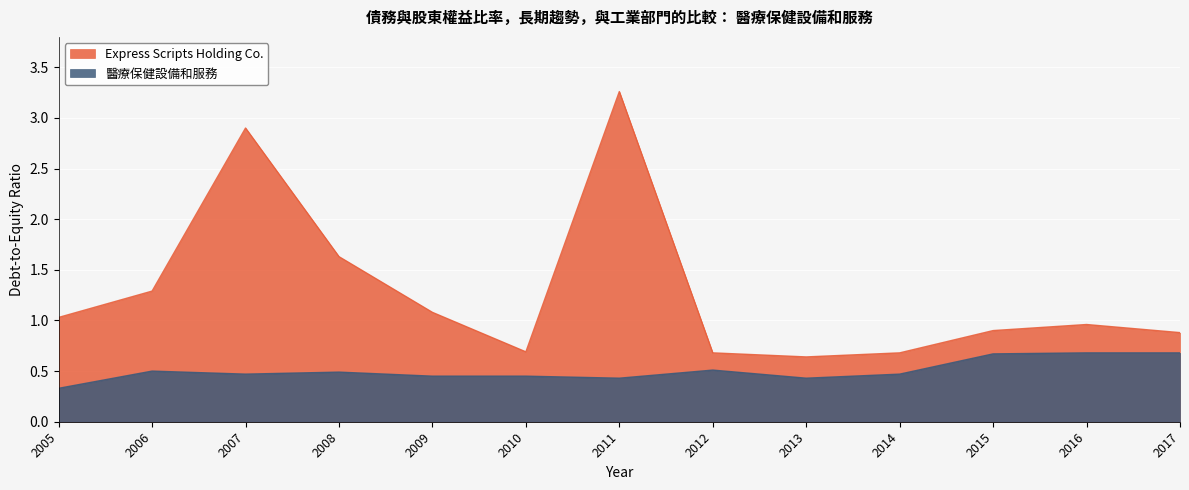

Reading left to right, transcribe all the data shown in this chart.

Express Scripts Holding Co.: 1.0	1.3	2.9	1.6	1.1	0.7	3.3	0.7	0.6	0.7	0.9	1.0	0.9
醫療保健設備和服務: 0.3	0.5	0.5	0.5	0.5	0.5	0.4	0.5	0.4	0.5	0.7	0.7	0.7